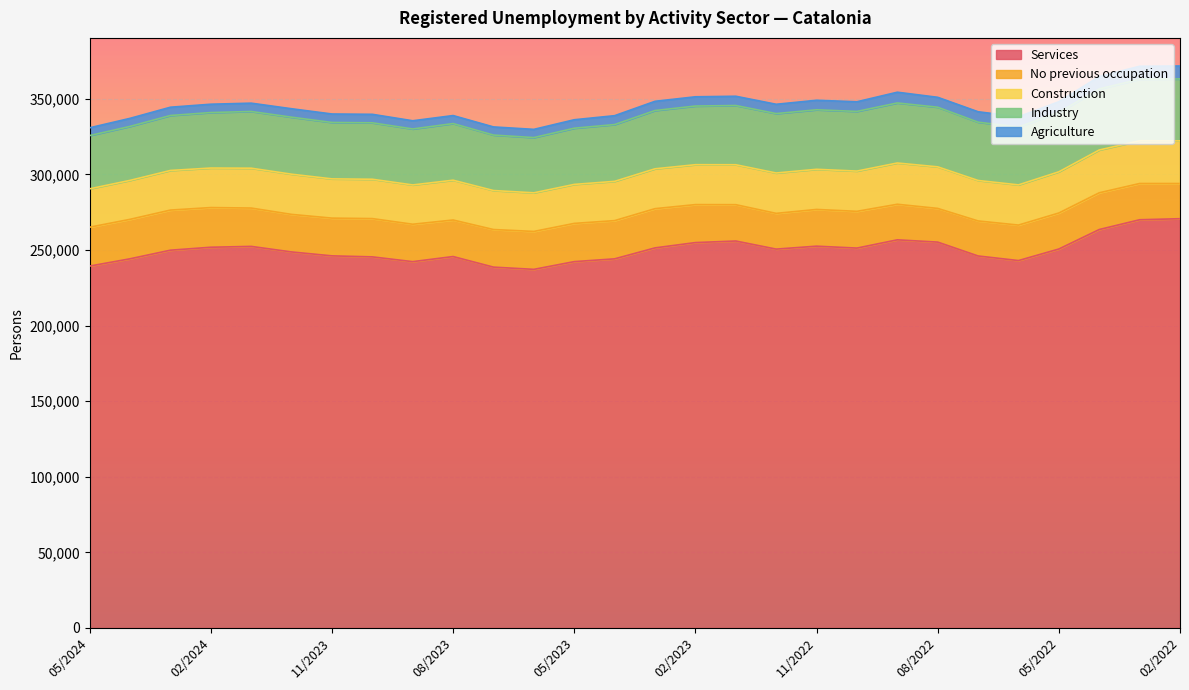

List the labels in order of Agriculture value, smallest first.

05/2024, 08/2023, 04/2024, 07/2023, 09/2023, 06/2023, 03/2024, 01/2024, 02/2024, 12/2023, 11/2023, 05/2023, 10/2023, 04/2023, 03/2023, 02/2023, 01/2023, 12/2022, 11/2022, 10/2022, 08/2022, 06/2022, 07/2022, 05/2022, 09/2022, 04/2022, 02/2022, 03/2022